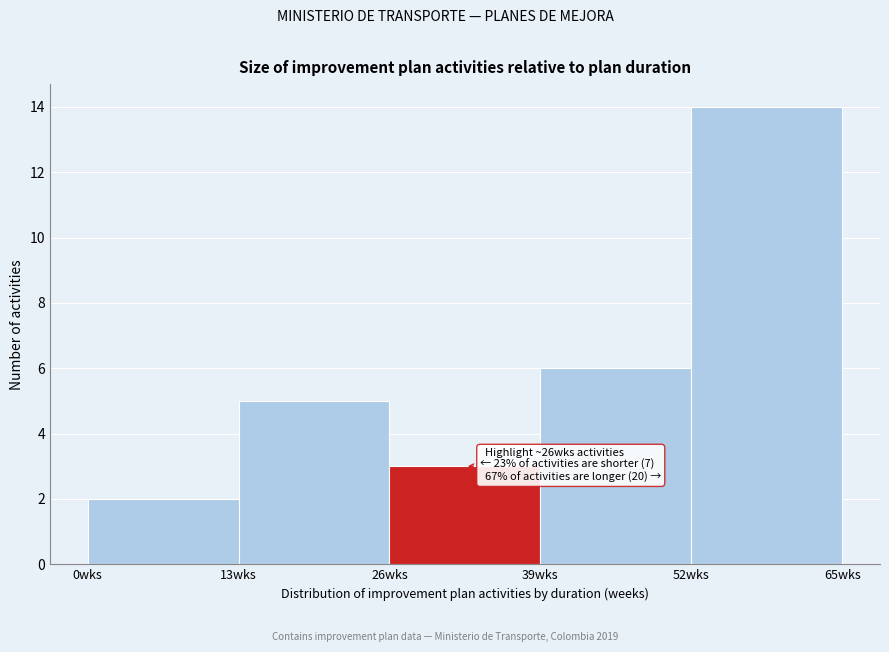

Which range on the x-axis has the tallest bar?

52 to 65